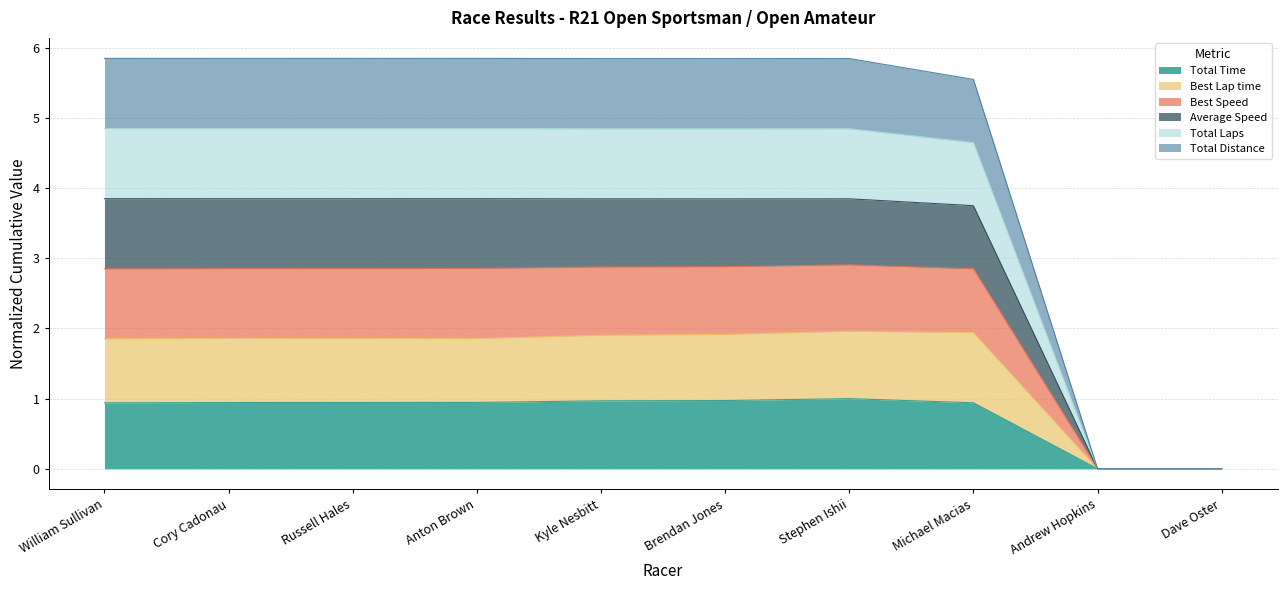

What position from the right is William Sullivan?

10